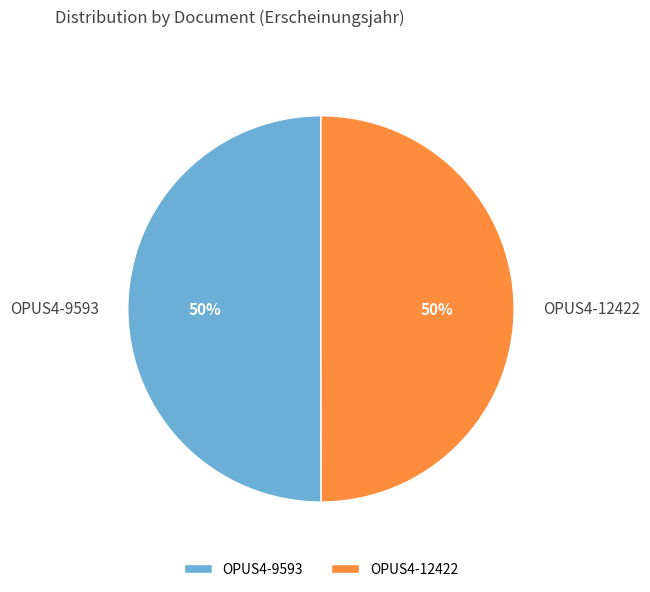

Is it true that OPUS4-12422 is 50% of the pie?

True